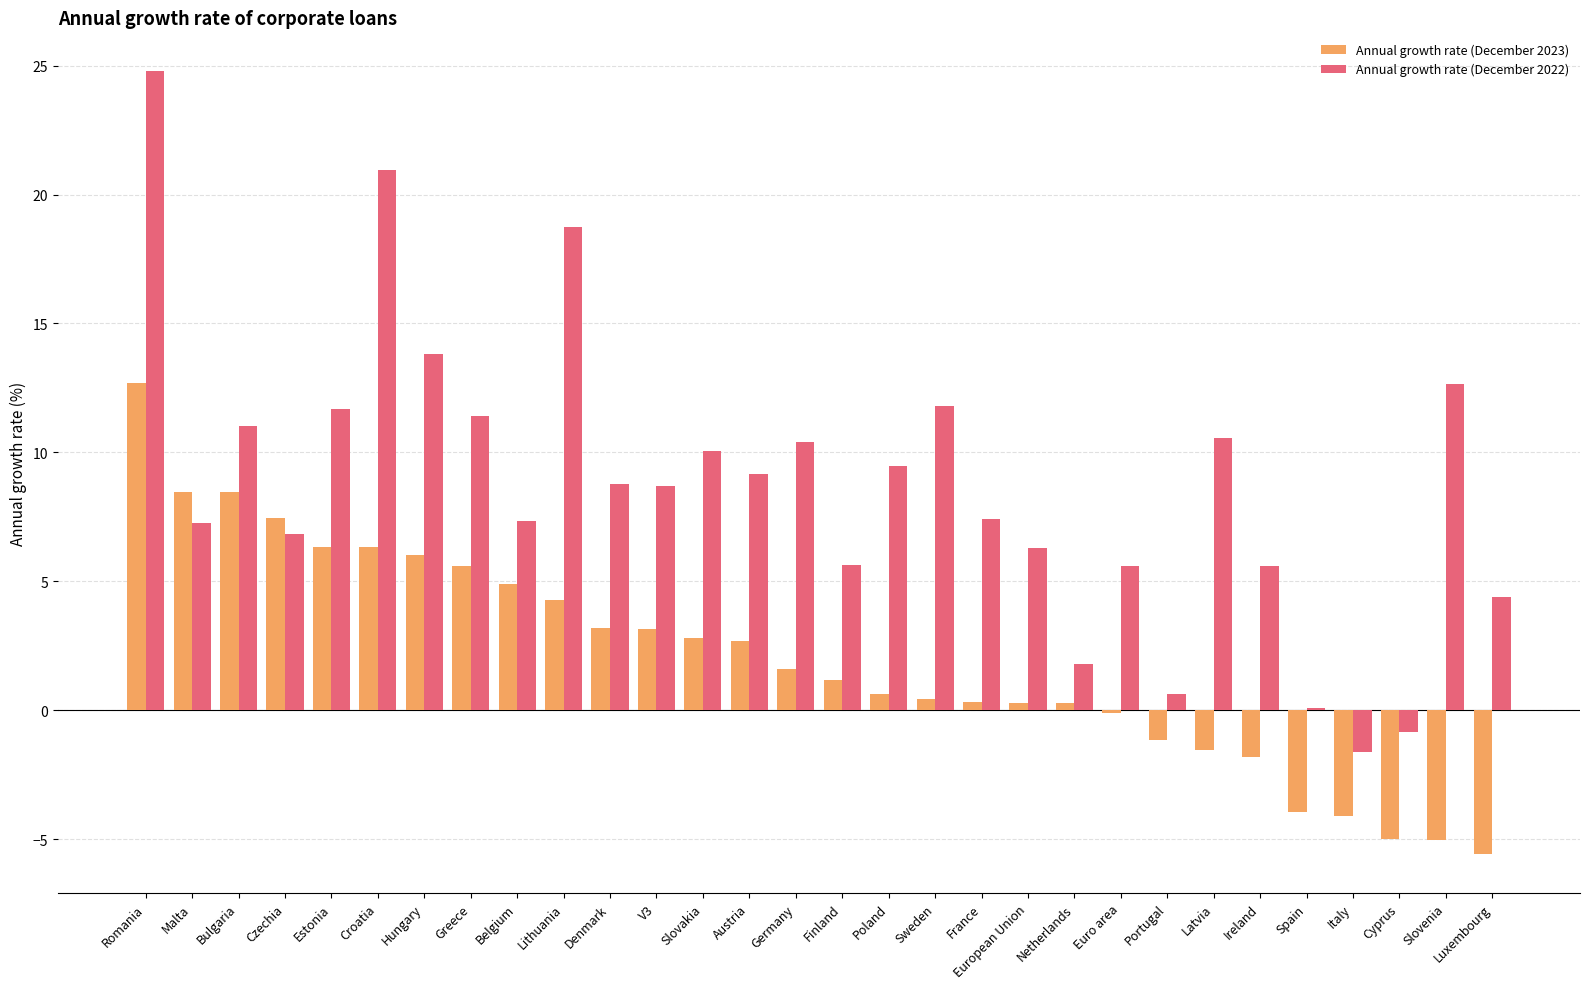

At Lithuania, list the series in order from smallest to largest.

Annual growth rate (December 2023), Annual growth rate (December 2022)